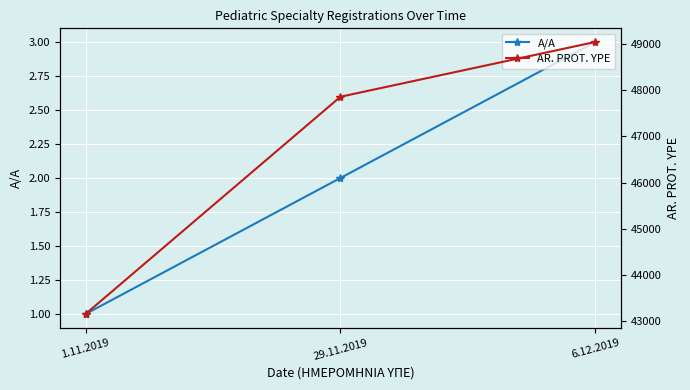

What is the minimum value for A/A?

1